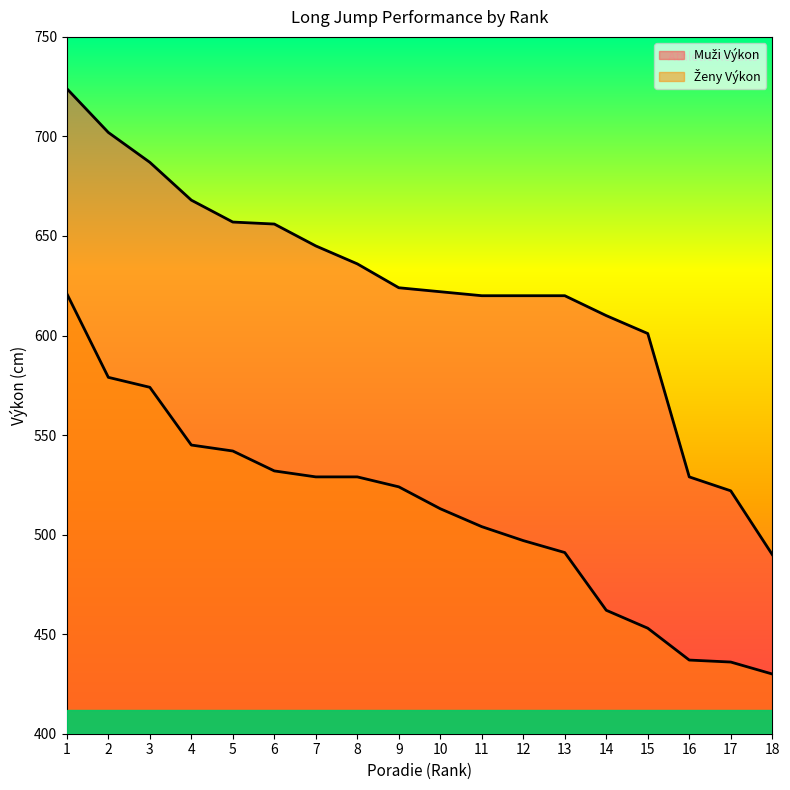

True or false: Muži Výkon has a value of 601 at 15.

True